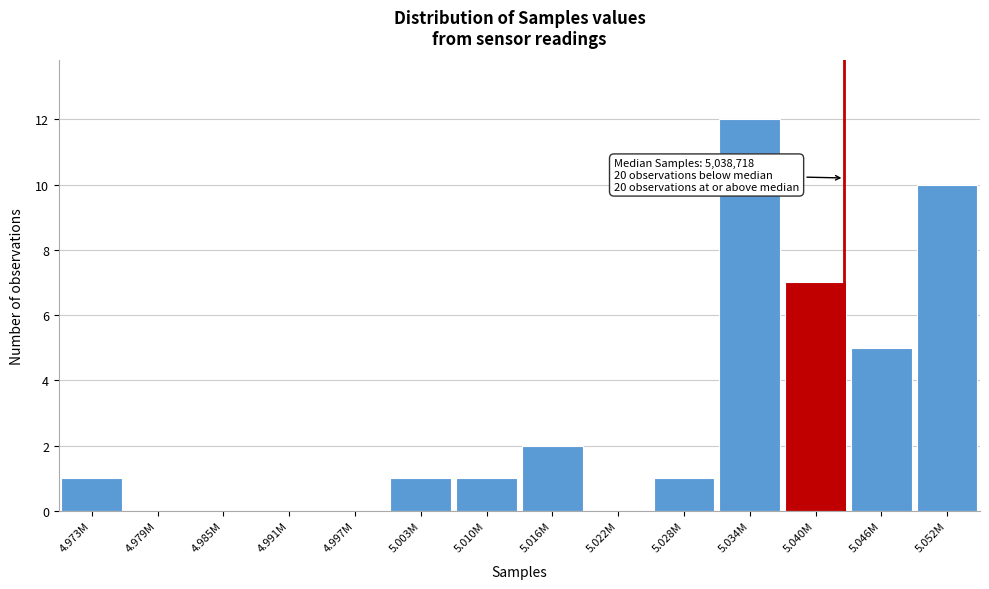

Reading left to right, what are all the values shown in this chart?

4.973M=1	4.979M=0	4.985M=0	4.991M=0	4.997M=0	5.003M=1	5.010M=1	5.016M=2	5.022M=0	5.028M=1	5.034M=12	5.040M=7	5.046M=5	5.052M=10